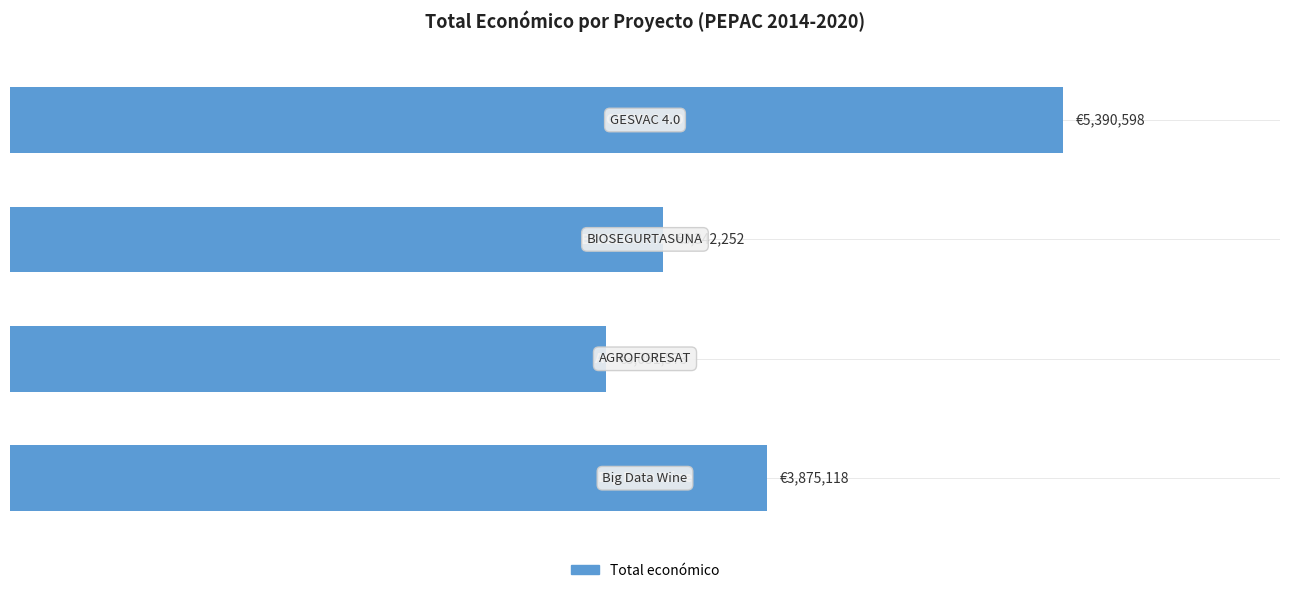

Does the chart contain any negative values?

No